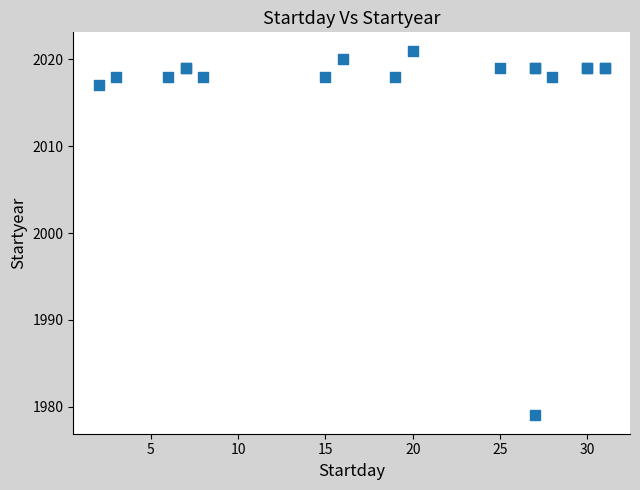

What Y value in the scatter plot is closest to 2000?

2017